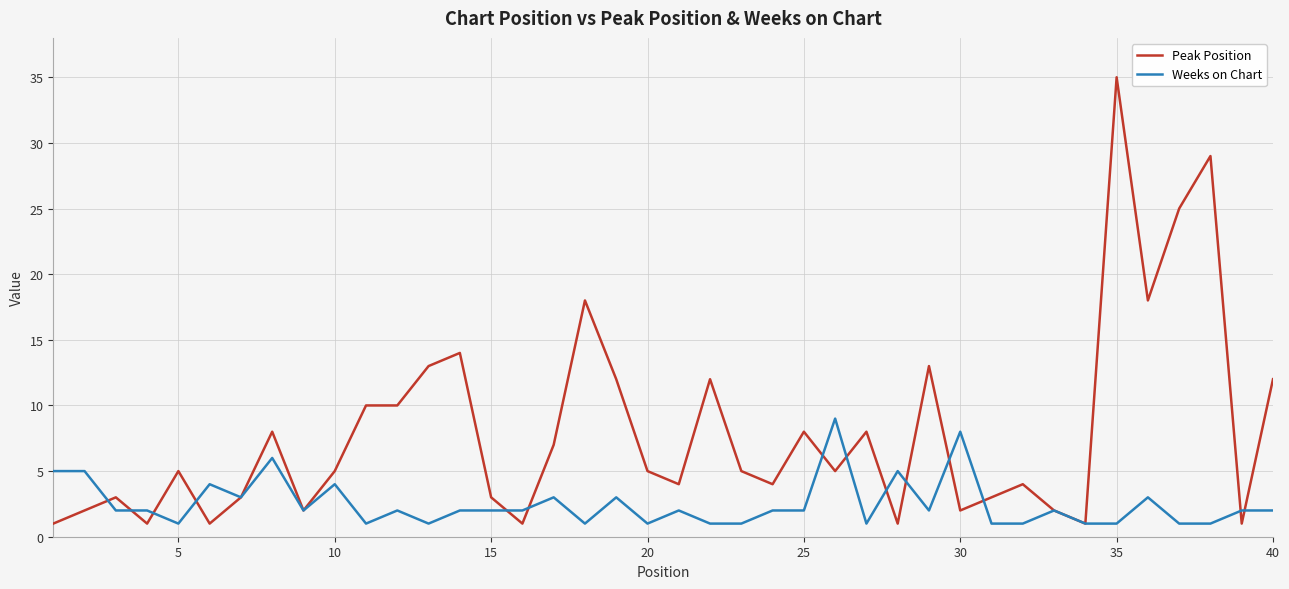

List the series in order of their overall mean, highest first.

Peak Position, Weeks on Chart